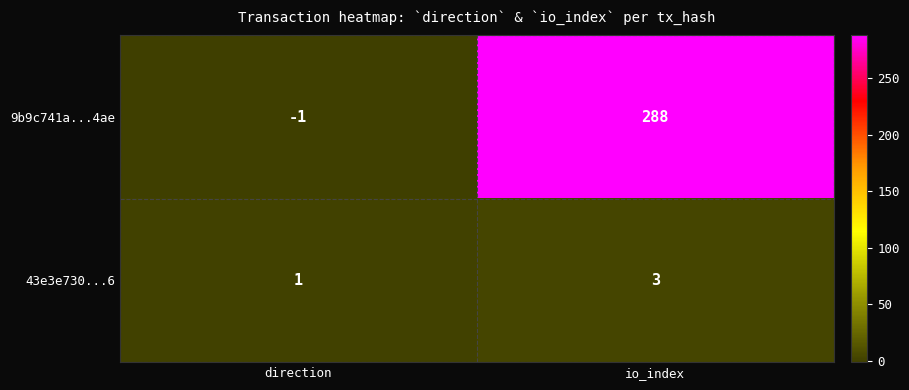

Reading left to right, transcribe all the data shown in this chart.

9b9c741a...4ae: direction=-1	io_index=288
43e3e730...6: direction=1	io_index=3